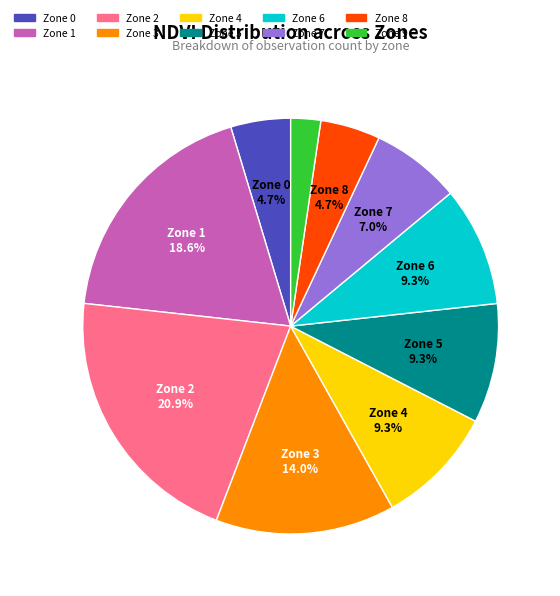

Is there any slice that represents more than half of the pie?

No